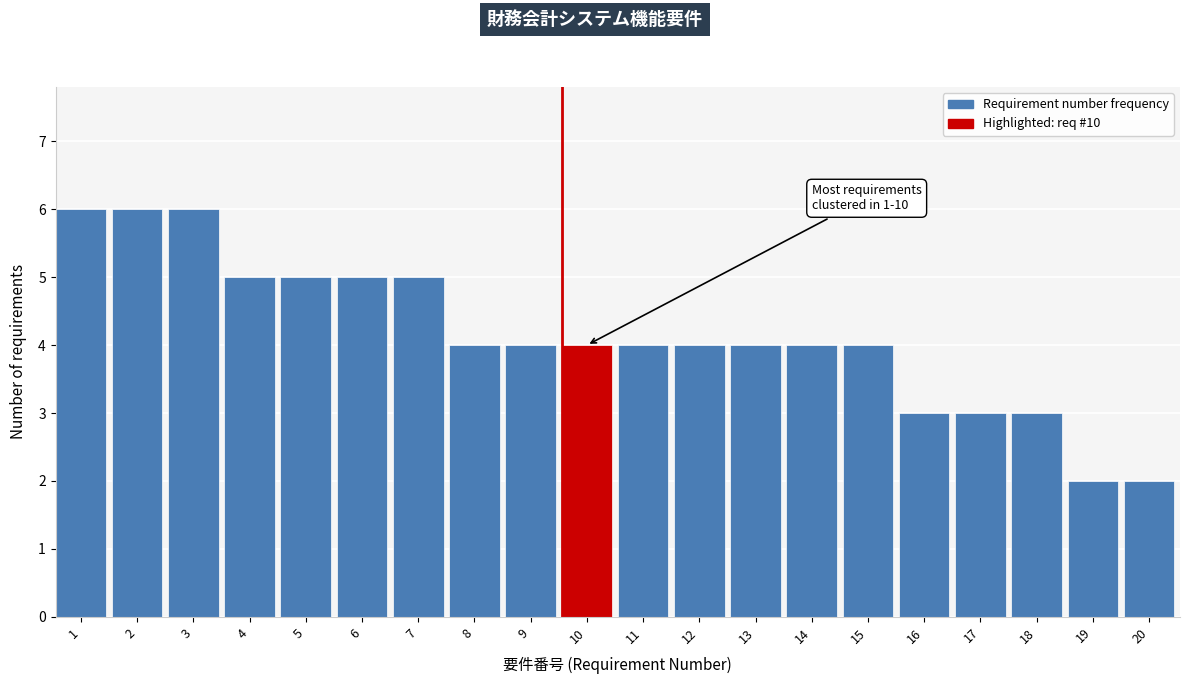

Reading right to left, transcribe all the data shown in this chart.

20=2	19=2	18=3	17=3	16=3	15=4	14=4	13=4	12=4	11=4	10=4	9=4	8=4	7=5	6=5	5=5	4=5	3=6	2=6	1=6